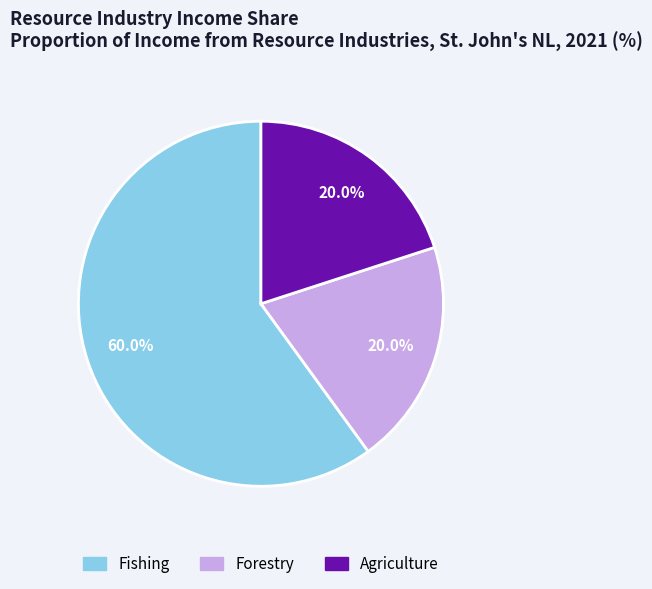

To the nearest percent, what percentage of the pie is Agriculture?

20%